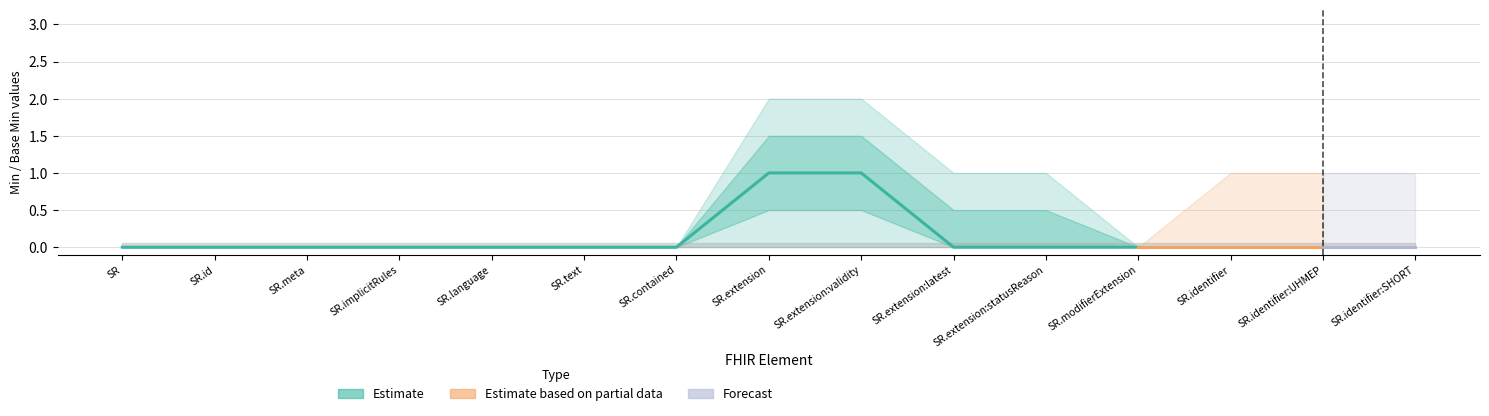

Rank the categories by Min value from highest to lowest.

ServiceRequest.extension, ServiceRequest.extension:validity, ServiceRequest, ServiceRequest.id, ServiceRequest.meta, ServiceRequest.implicitRules, ServiceRequest.language, ServiceRequest.text, ServiceRequest.contained, ServiceRequest.extension:latest, ServiceRequest.extension:statusReason, ServiceRequest.modifierExtension, ServiceRequest.identifier, ServiceRequest.identifier:UHMEP, ServiceRequest.identifier:SHORT